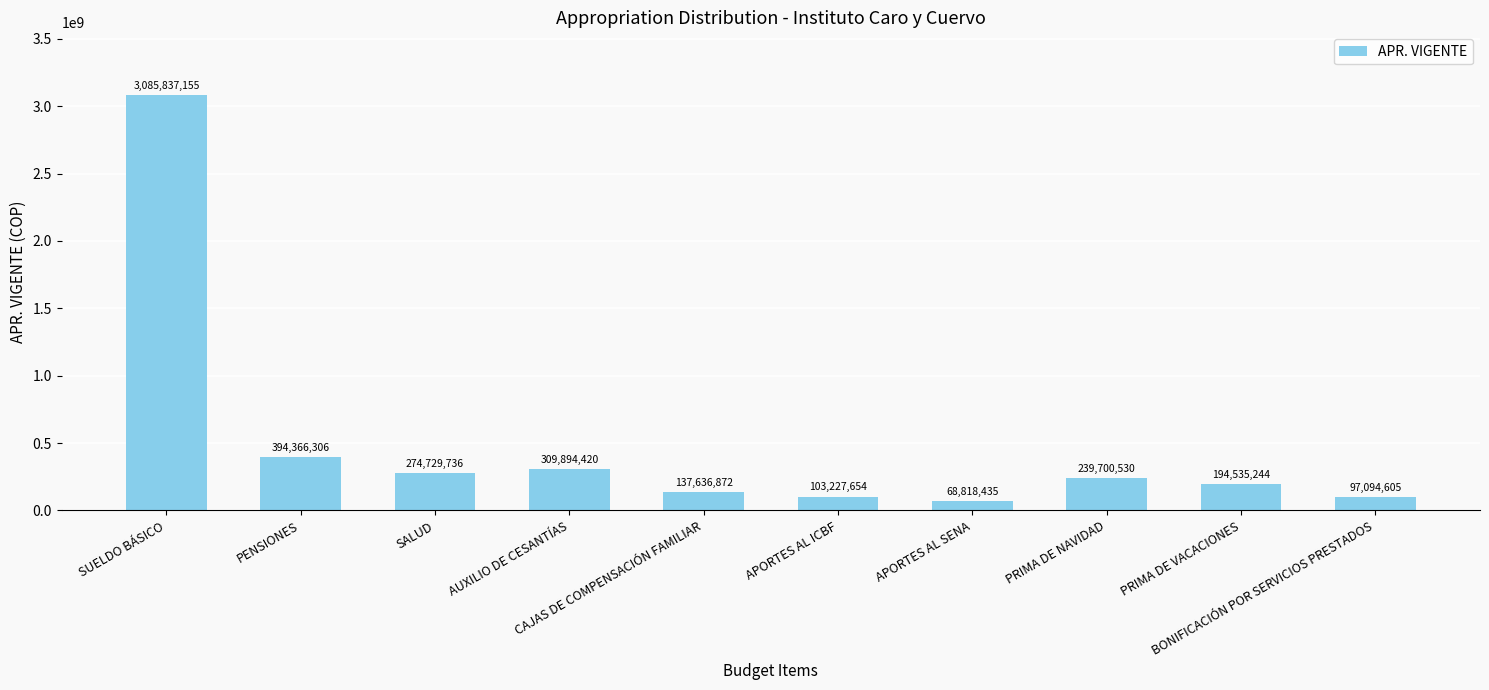

What is the greatest value displayed?

3085837155